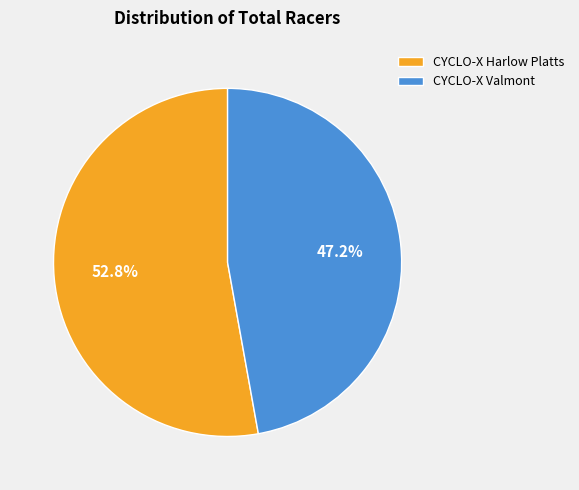

Which slice is the largest?

CYCLO-X Harlow Platts